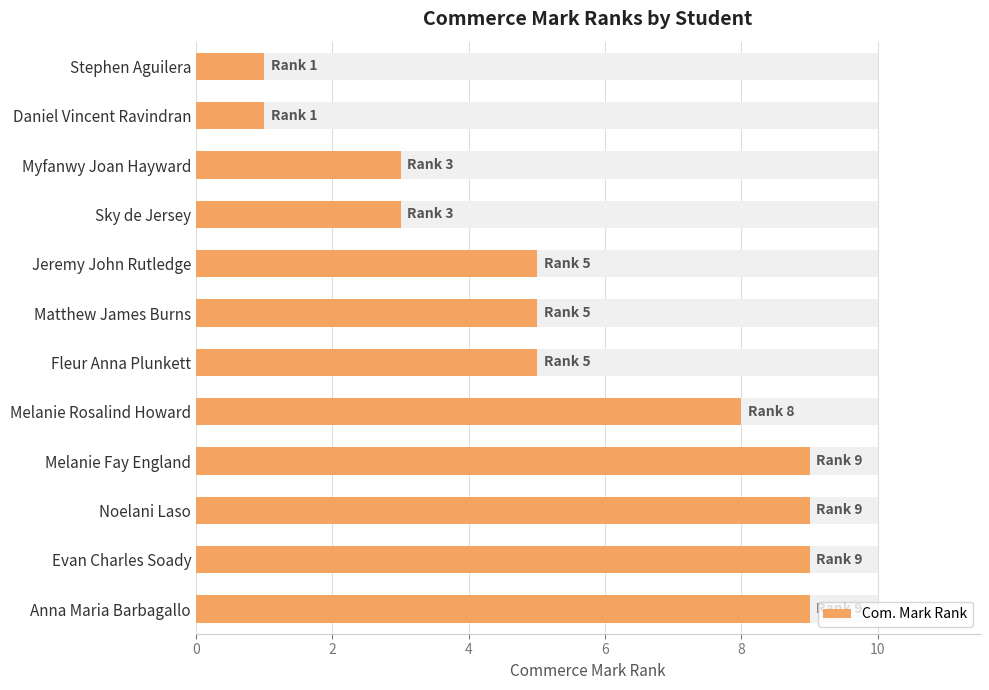

Are the bars horizontal?

Yes